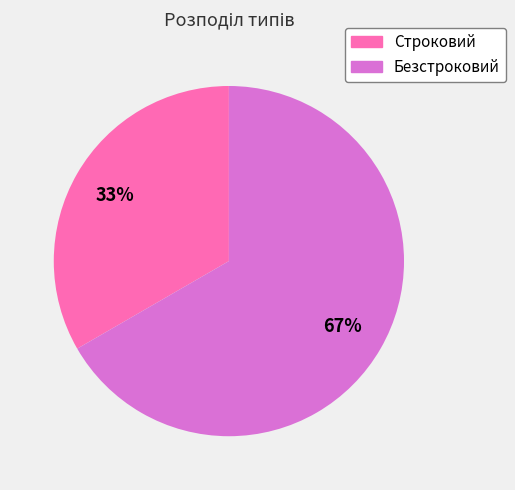

True or false: Безстроковий accounts for 55% of the total.

False